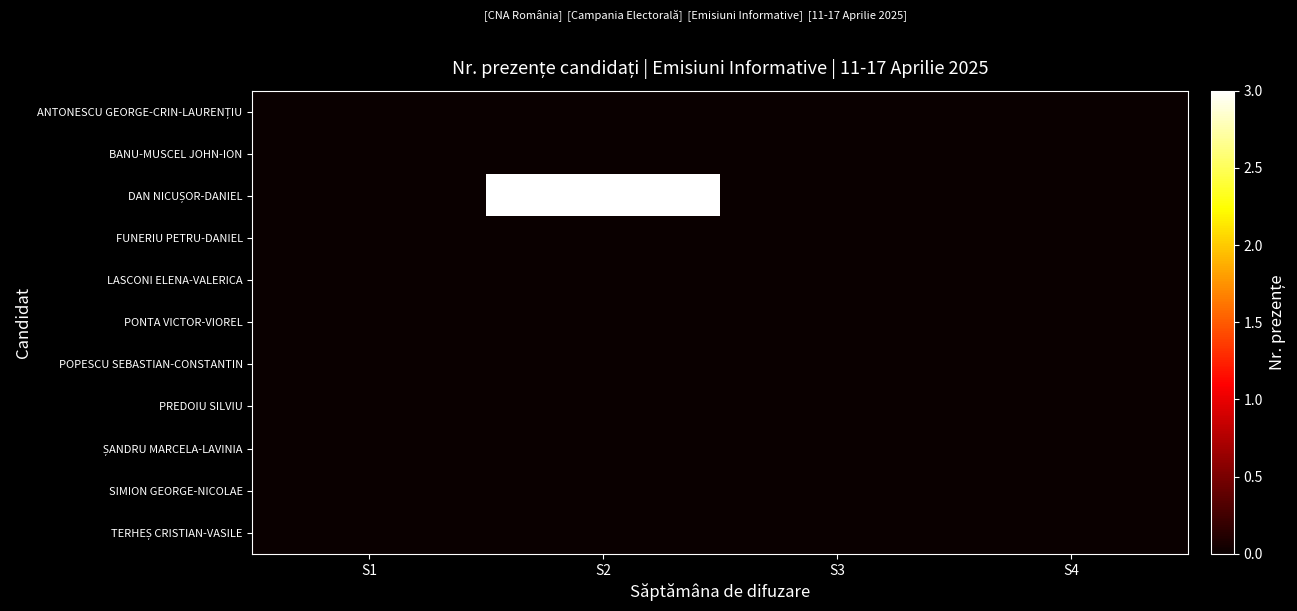

Which has a higher value, S2 or S3?

S2